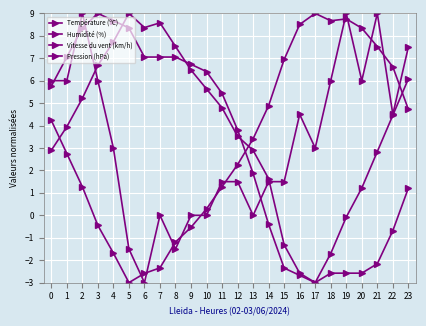

How many data points in Pression (hPa) are above 5?

13